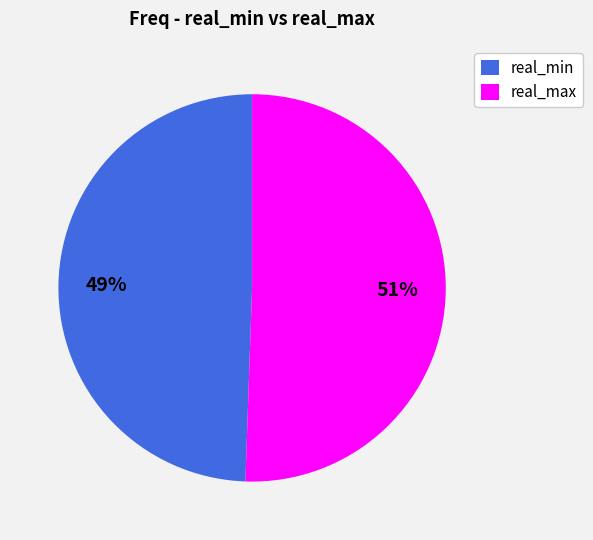

What percentage is the real_max slice, to the nearest percent?

51%